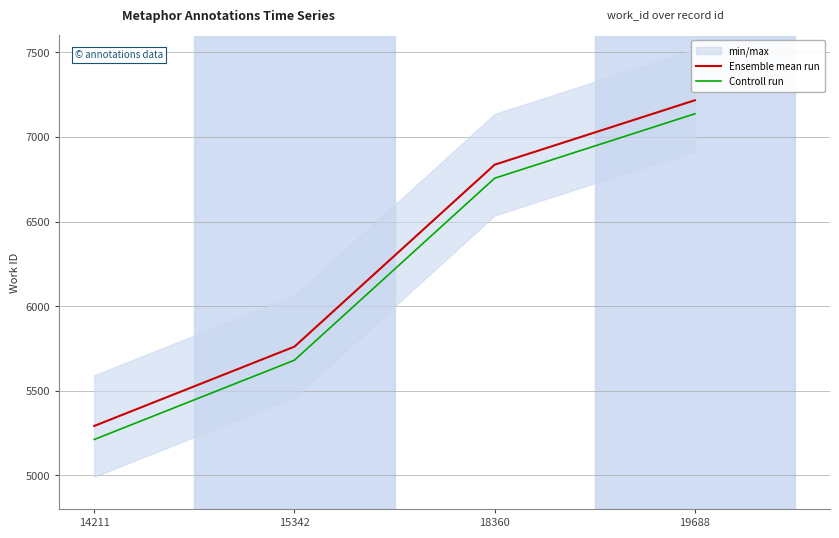

The value of Controll run at 18360 is 6756. True or false?

True